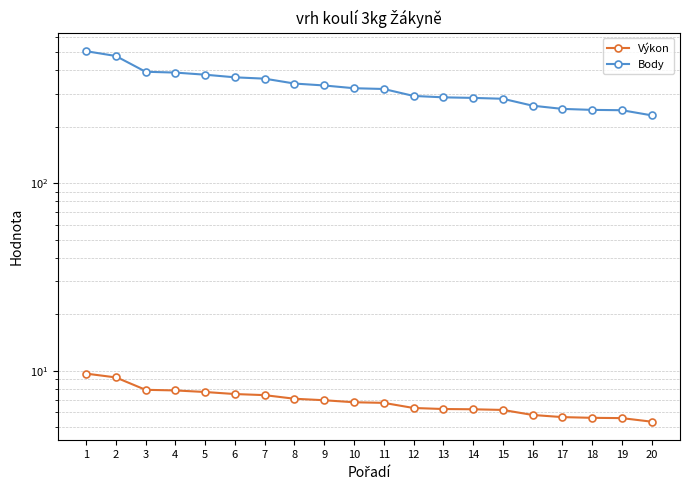

Is the value of Body at 17 greater than the value of Výkon at 5?

Yes